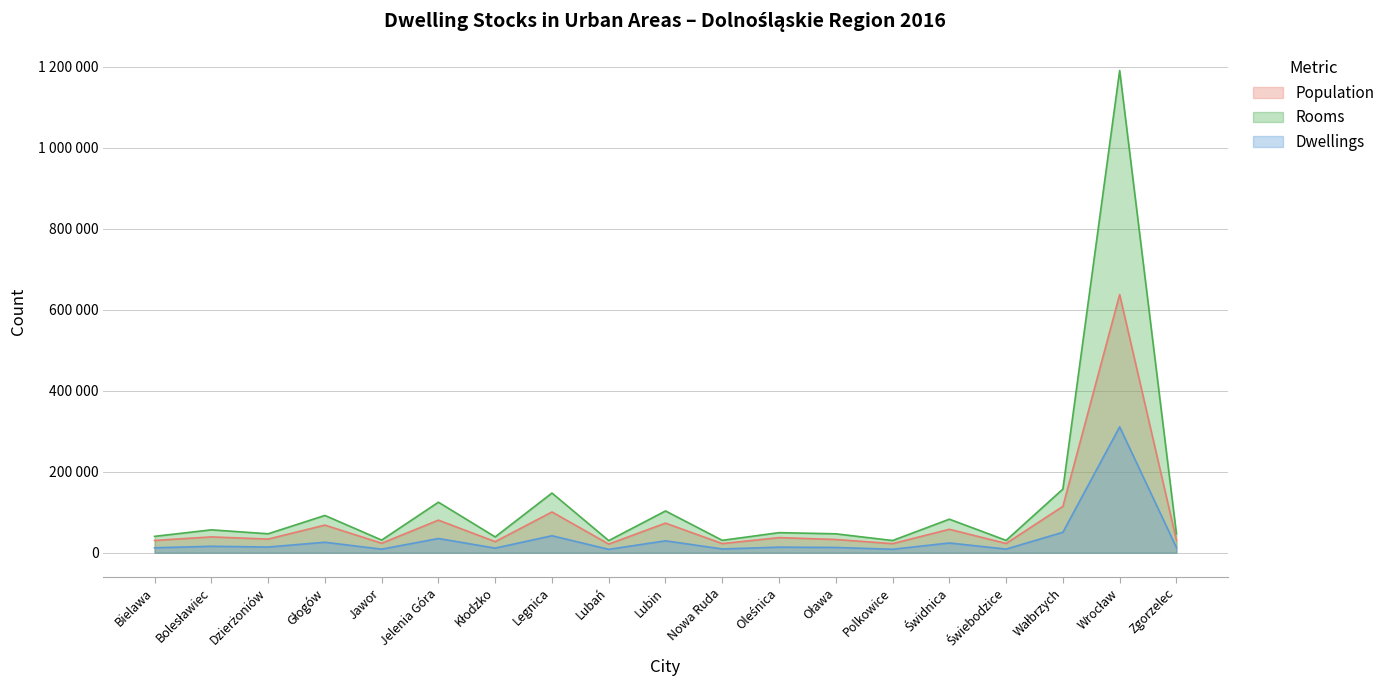

List the series in order of their overall mean, lowest first.

Dwellings, Population, Rooms